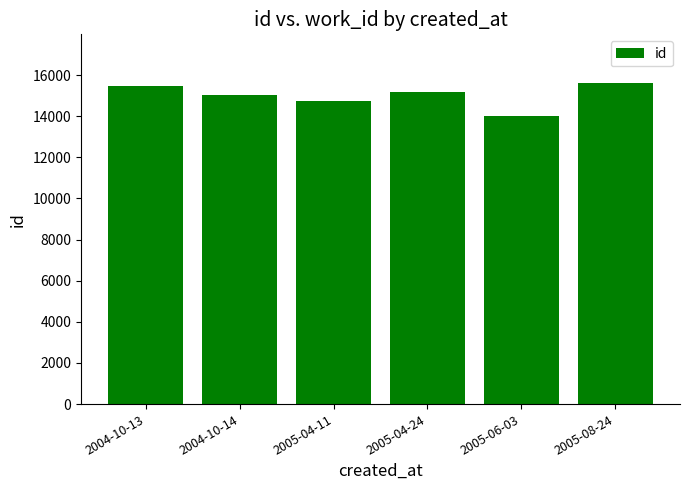

The chart shows a value of 15638.0 at 2005-08-24. True or false?

True